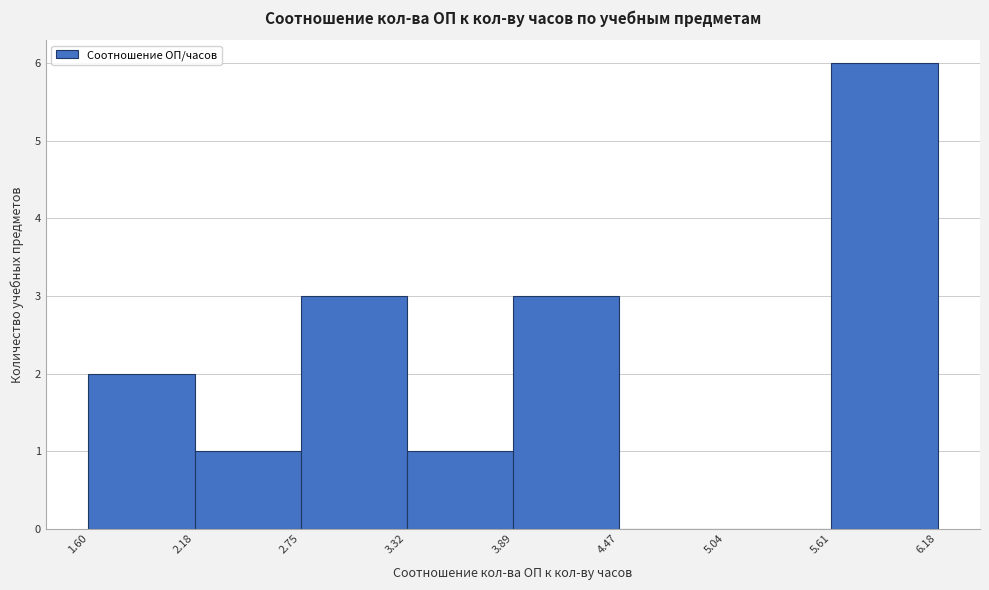

Over which range of the x-axis is the bar tallest?

5.61 to 6.18